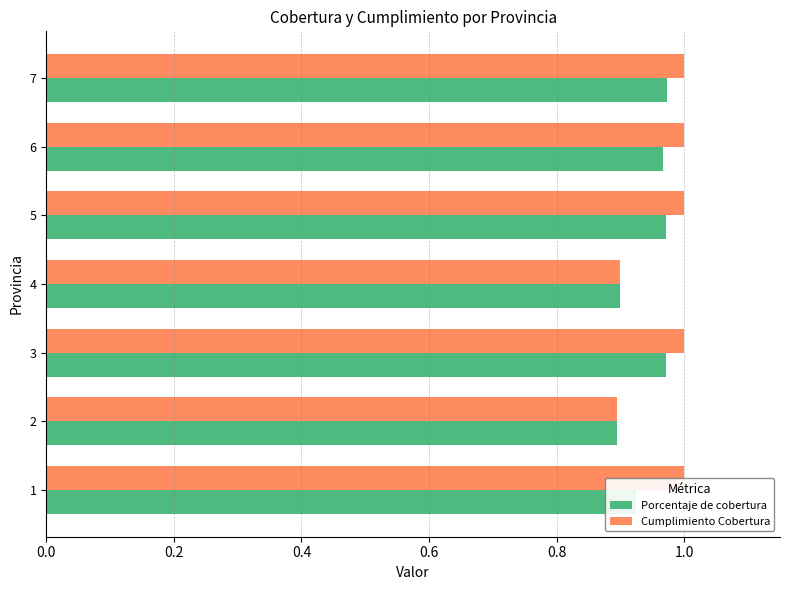

What is the sum of all Porcentaje de cobertura values?

6.6